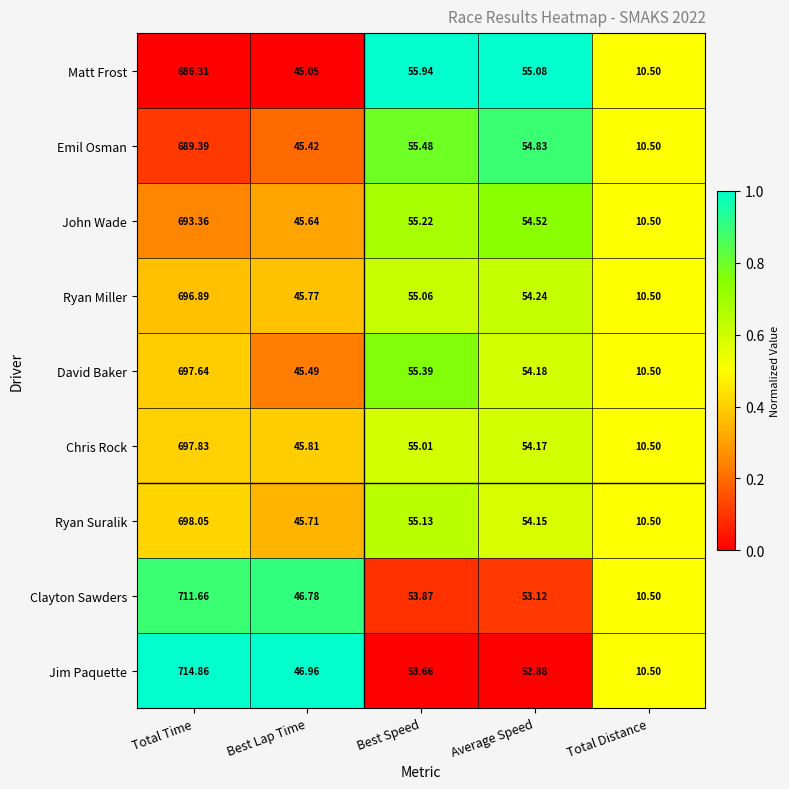

Which series has the widest spread of values?

Jim Paquette